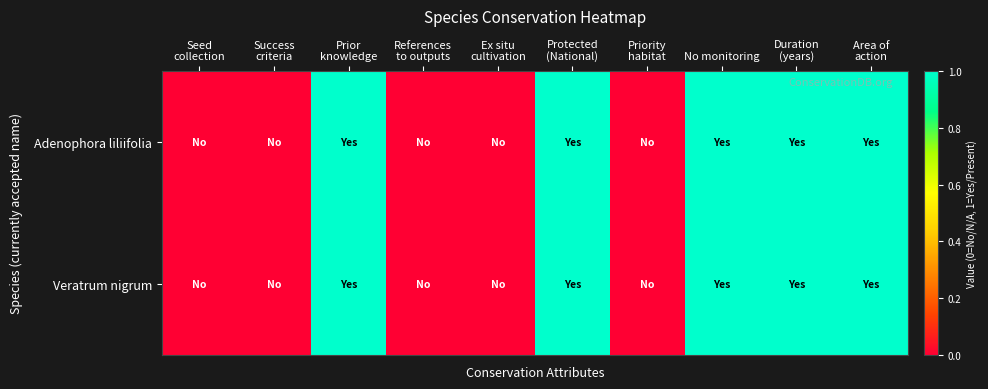

Which label corresponds to the largest value in the chart?

Prior
knowledge